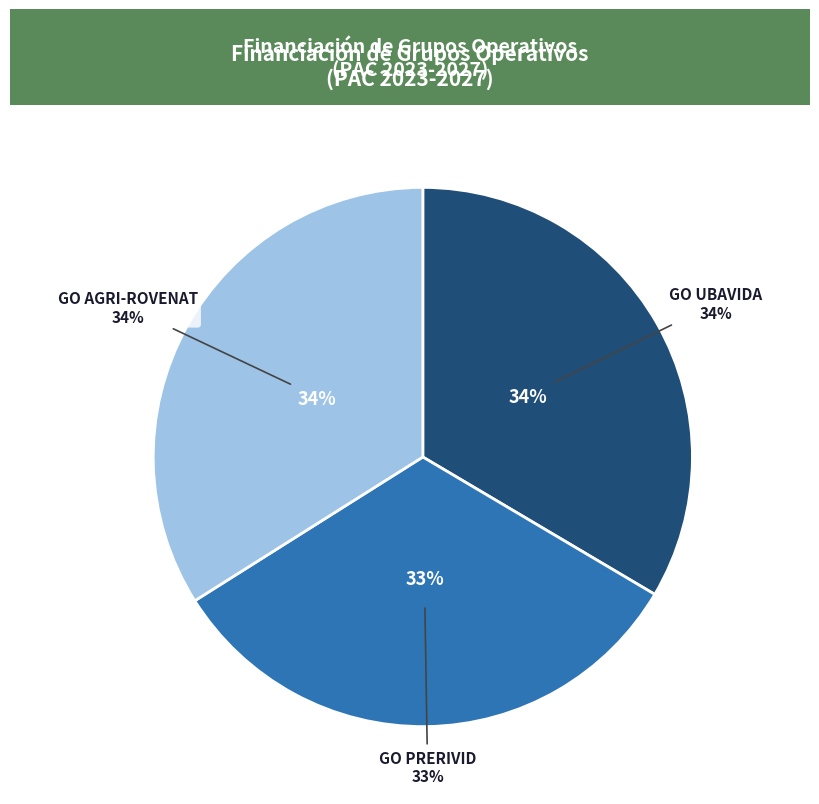

How many segments does this pie chart have?

3